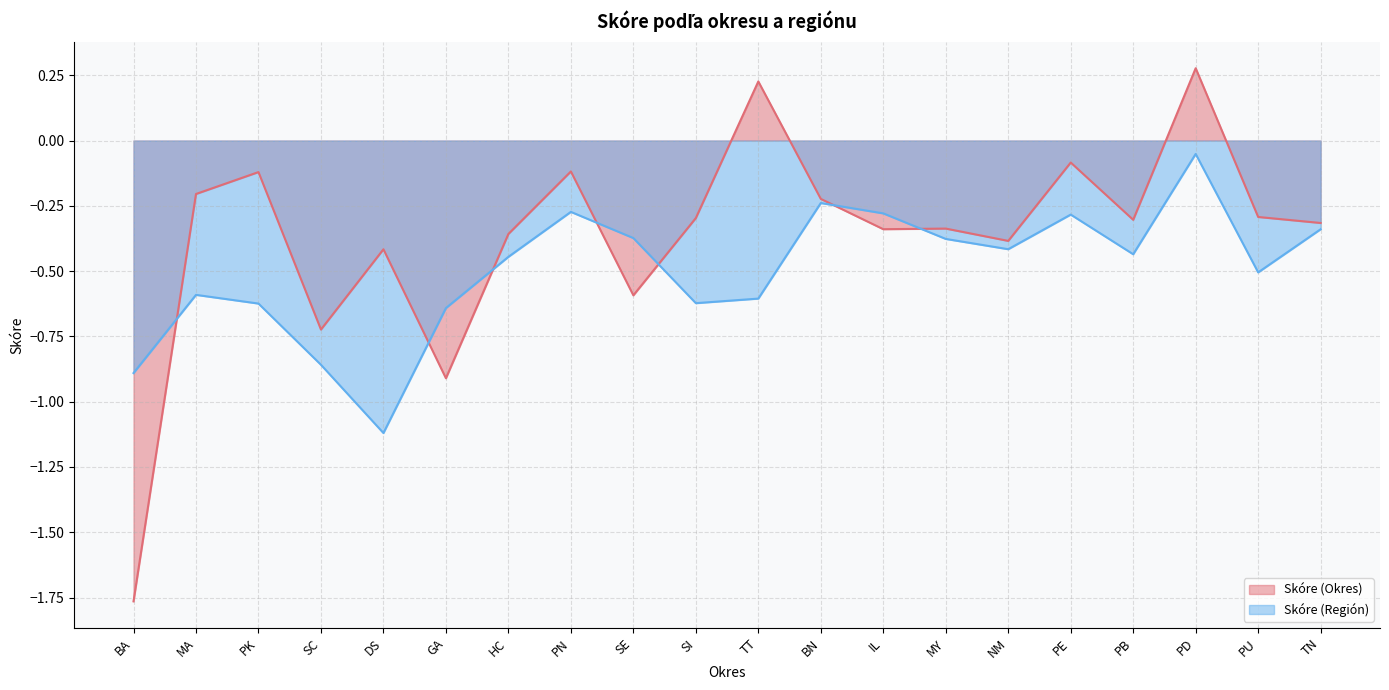

At which label does Skóre (Okres) reach its minimum?

BA